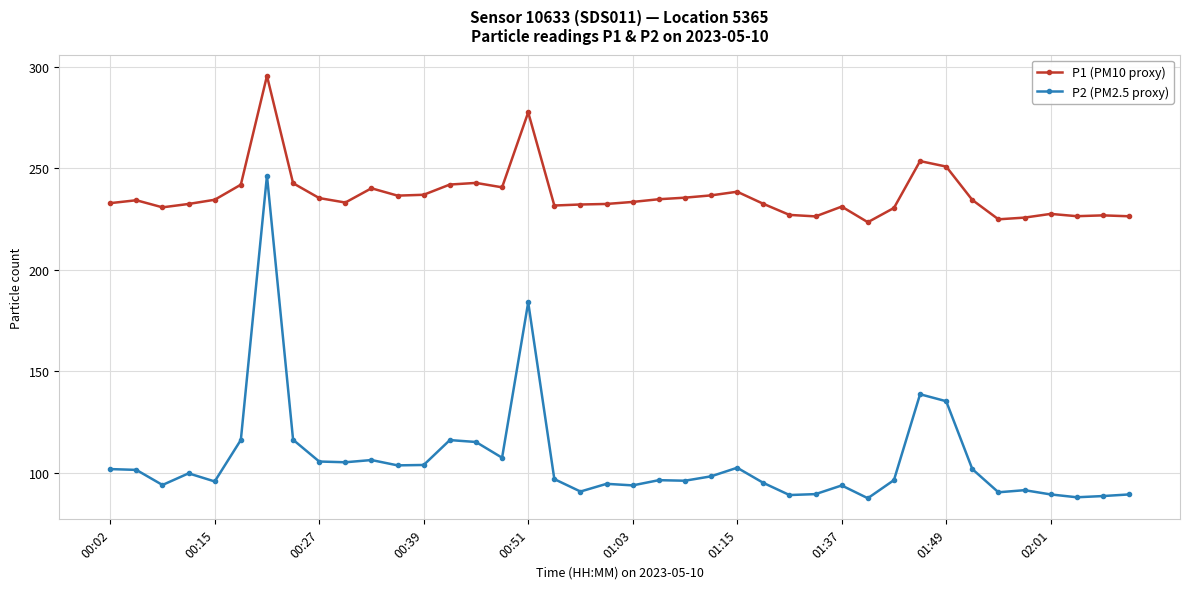

What is the minimum value for P2 (PM2.5 proxy)?

87.4